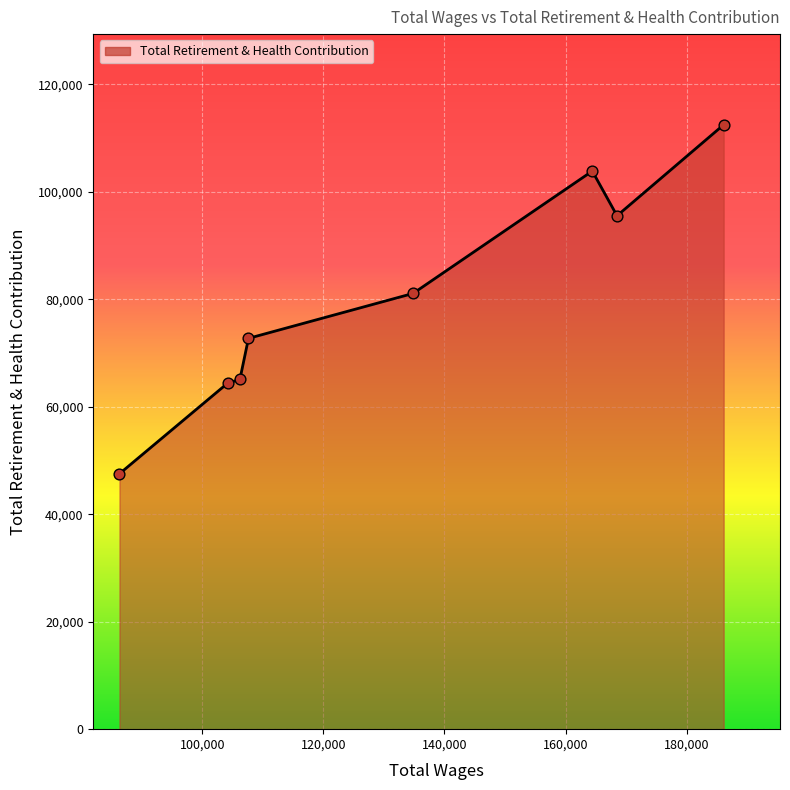

What is the difference between the maximum and minimum values?

64940